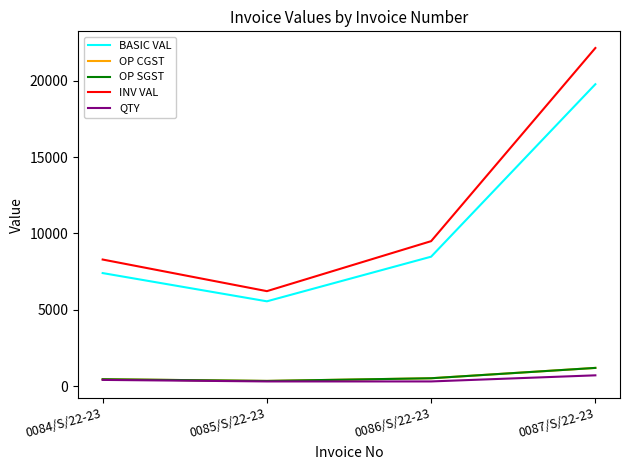

In OP CGST, how many points are lower than both neighbors (excluding endpoints)?

1